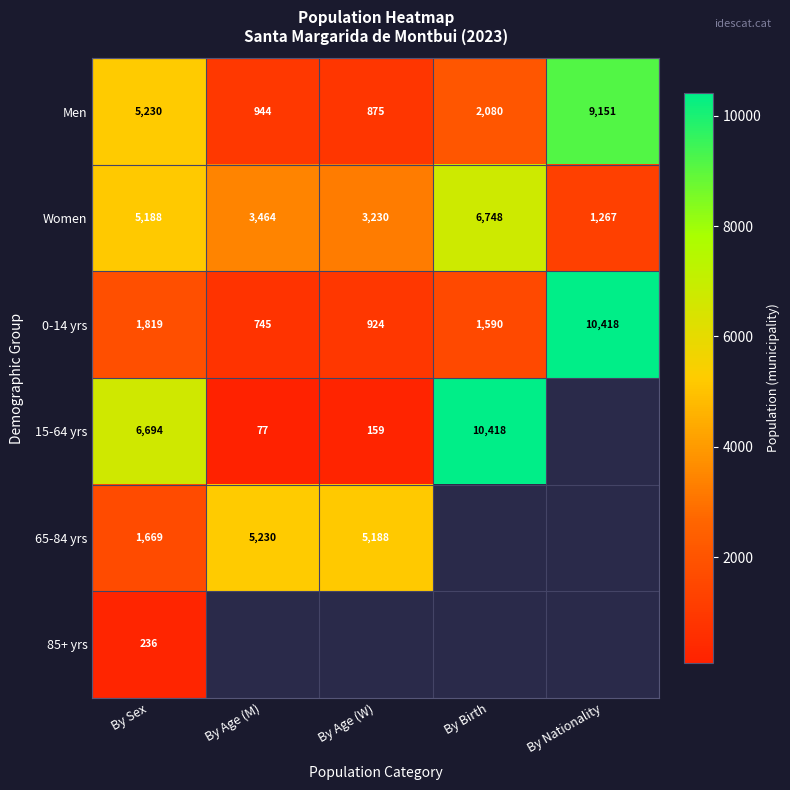

At how many categories does at least one series exceed 8892?

2